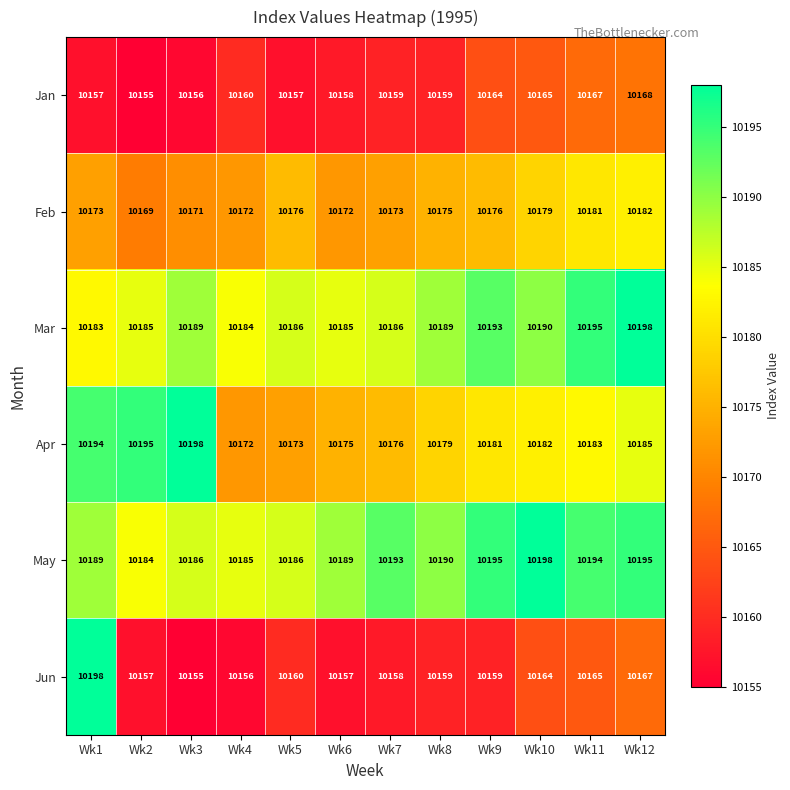

How many distinct data groups are displayed?

6